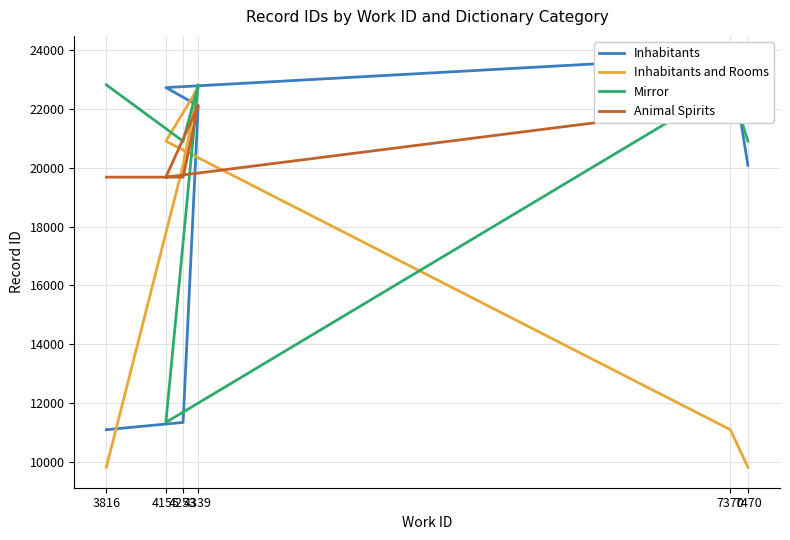

How many intersections are there between Animal Spirits and Mirror?

3